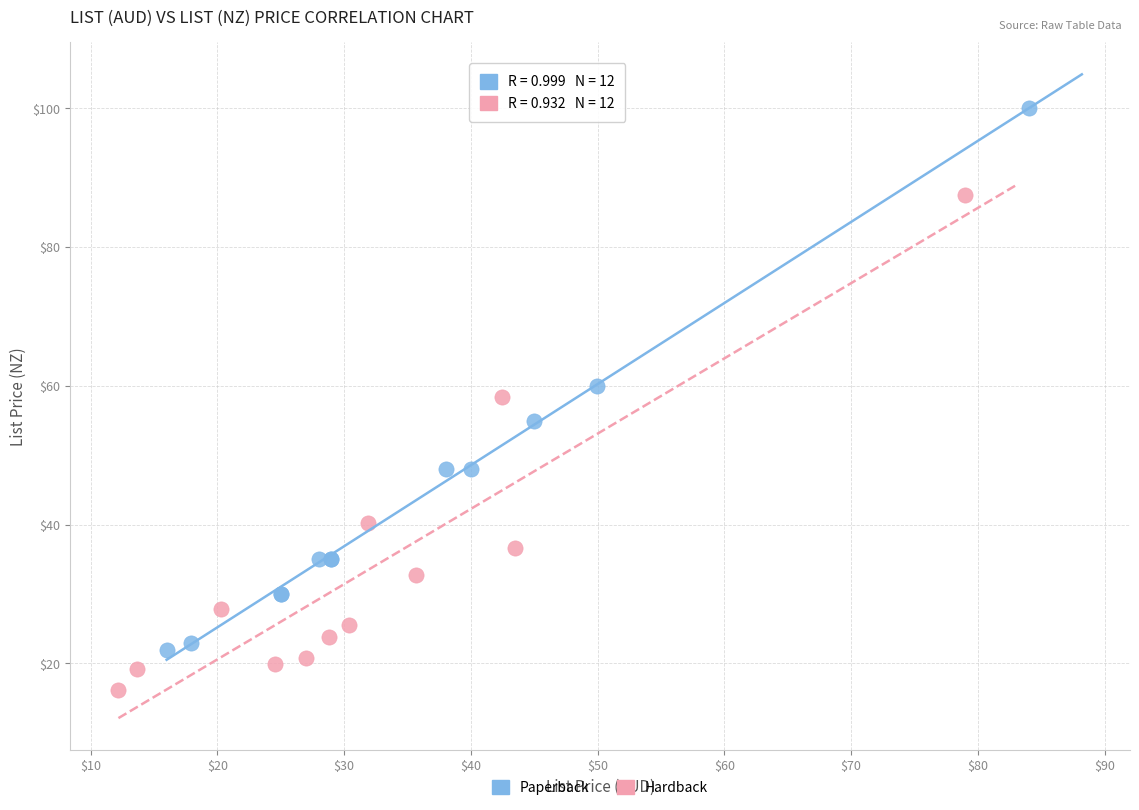

Which series contains the lowest Y value?

Hardback